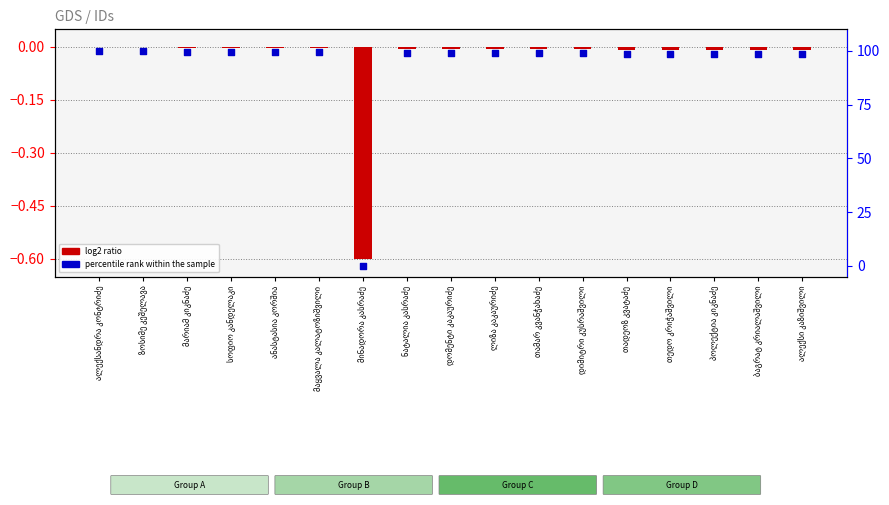

At which category is the sum across all series the highest?

ალექსანდრა კონტრიძე